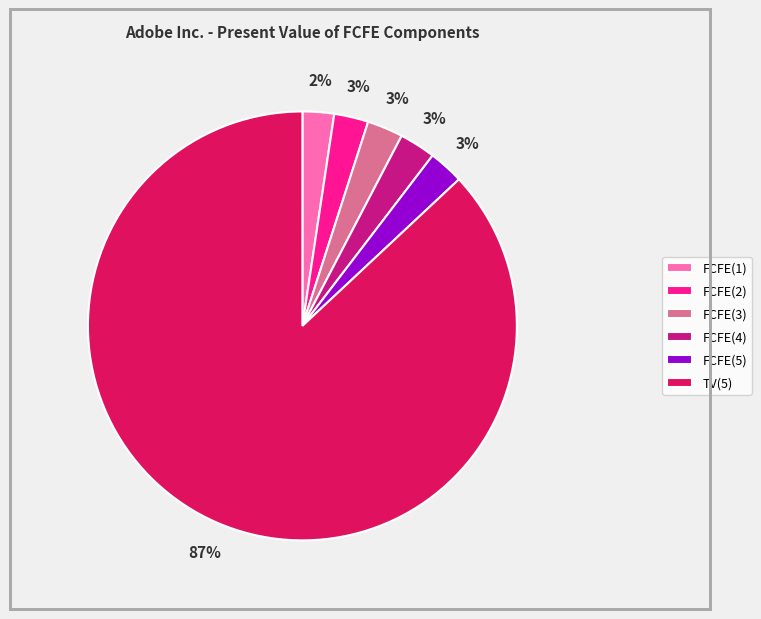

What percentage is the FCFE(5) slice, to the nearest percent?

3%